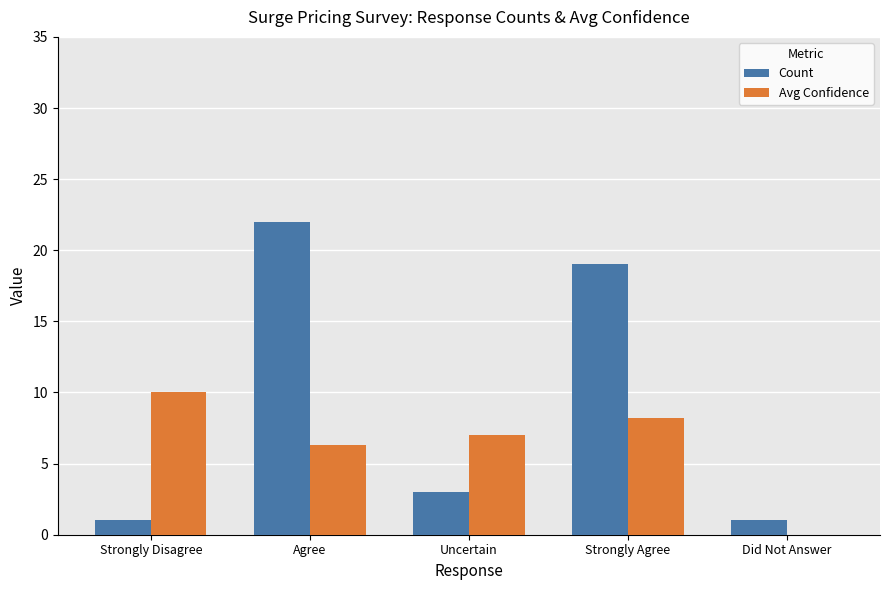

Which series has the largest total across all categories?

Count